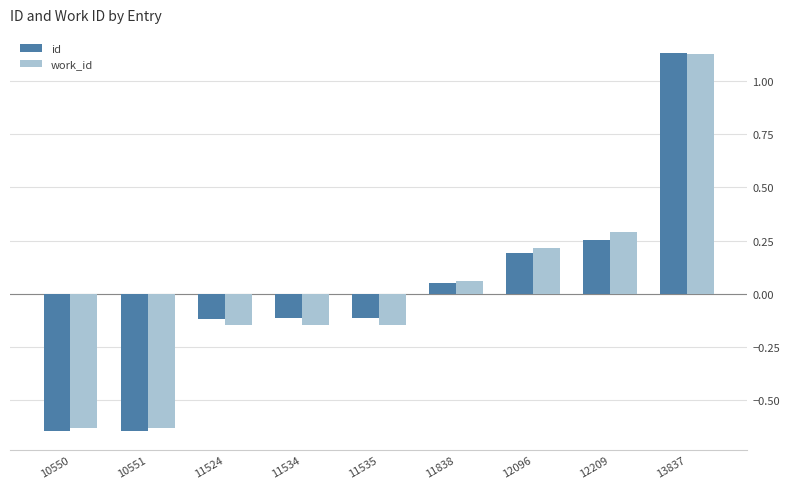

What is the difference between the second highest and second lowest values in the work_id series?

0.9